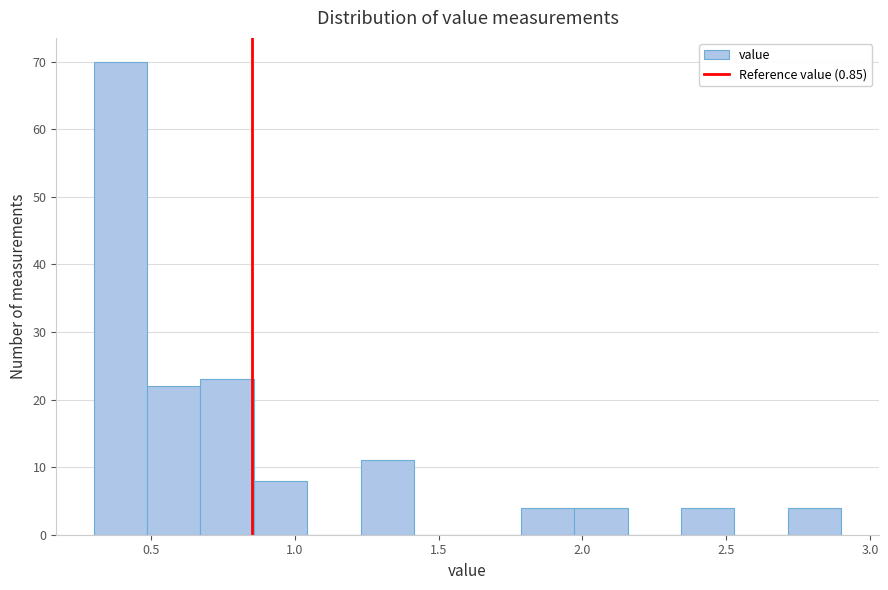

Around what value on the x-axis is the tallest bar? Give the approximate position of its centre, as read against the axis.

0.40